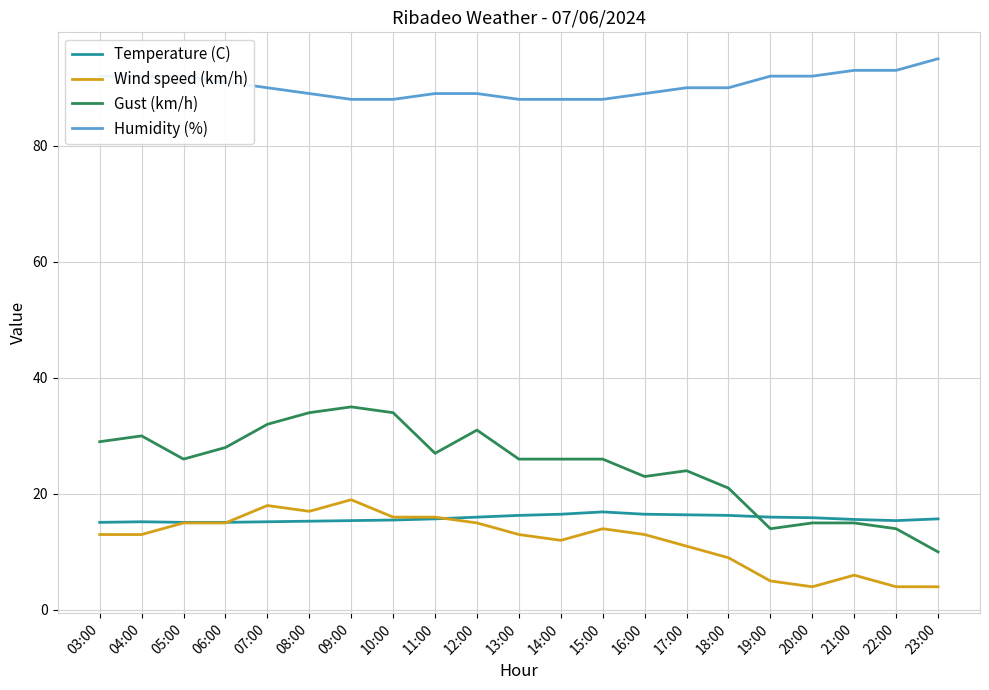

What are all the series names shown in the legend?

Temperature (C), Wind speed (km/h), Gust (km/h), Humidity (%)